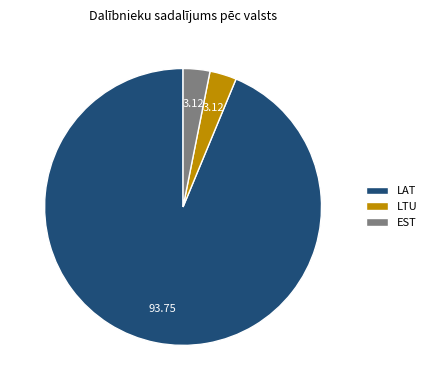

Is LTU the majority of the pie?

No